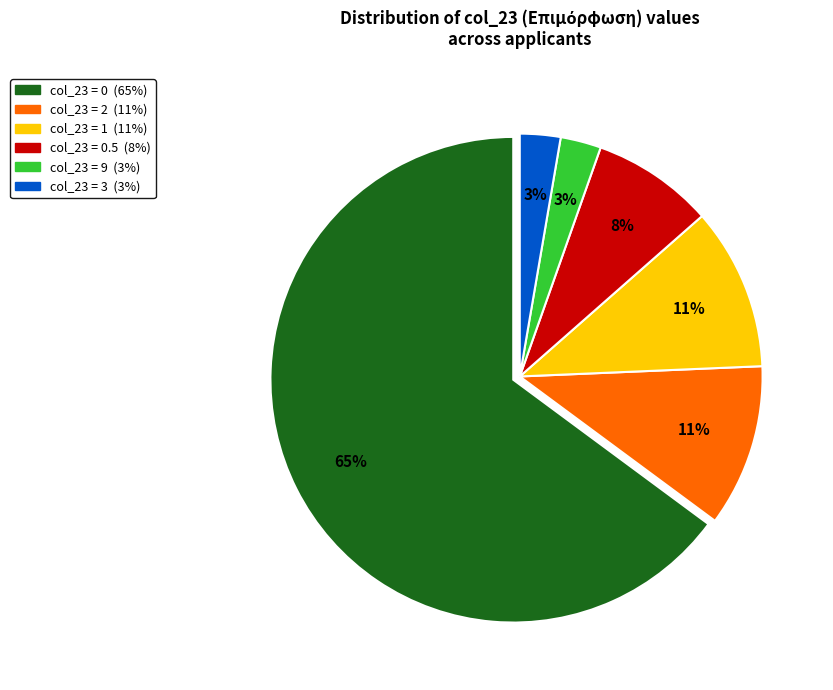

Is there any slice that represents more than half of the pie?

Yes